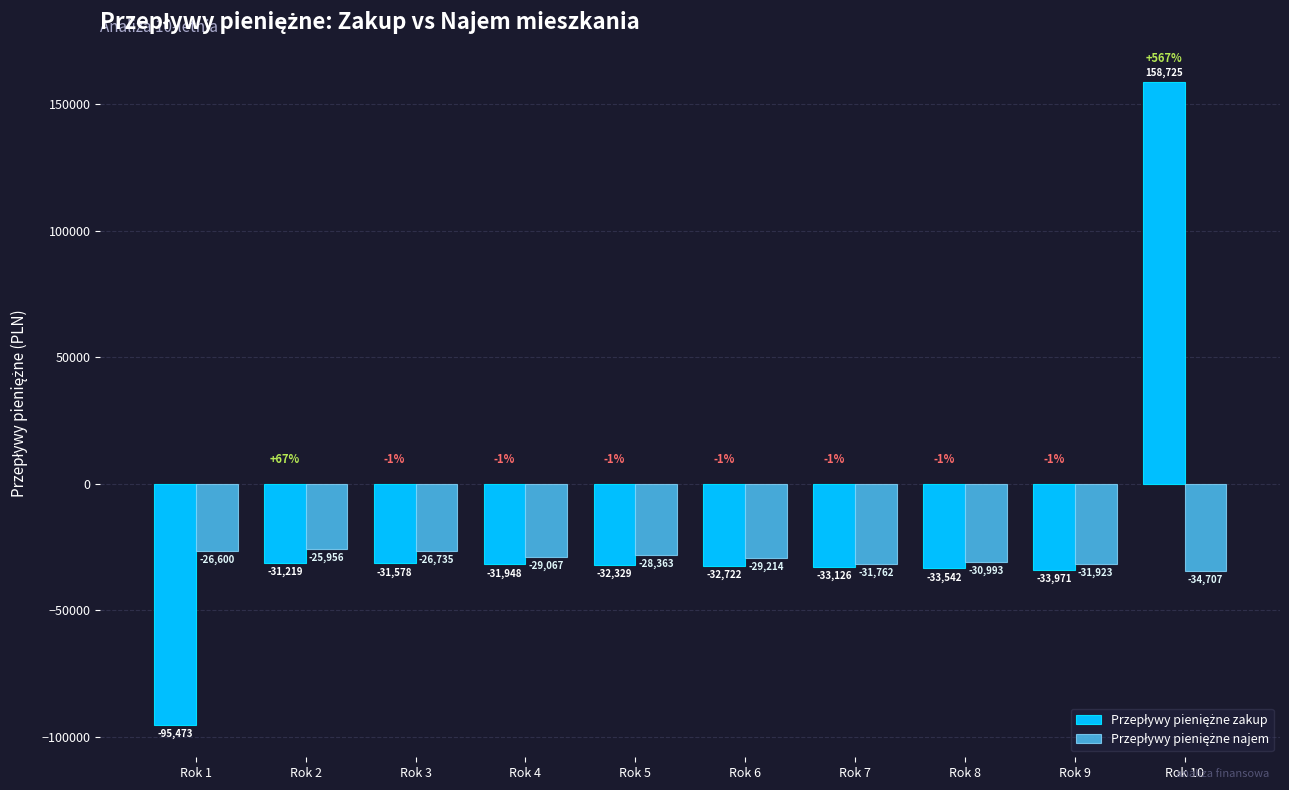

At which category does the chart reach its minimum across all series?

Rok 1